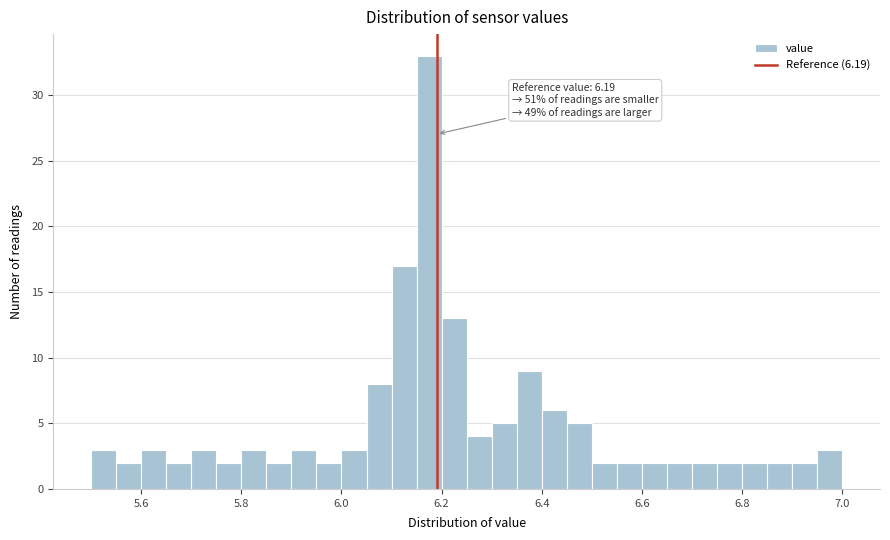

Read against the x-axis, roughly where is the centre of the tallest bar?

6.18